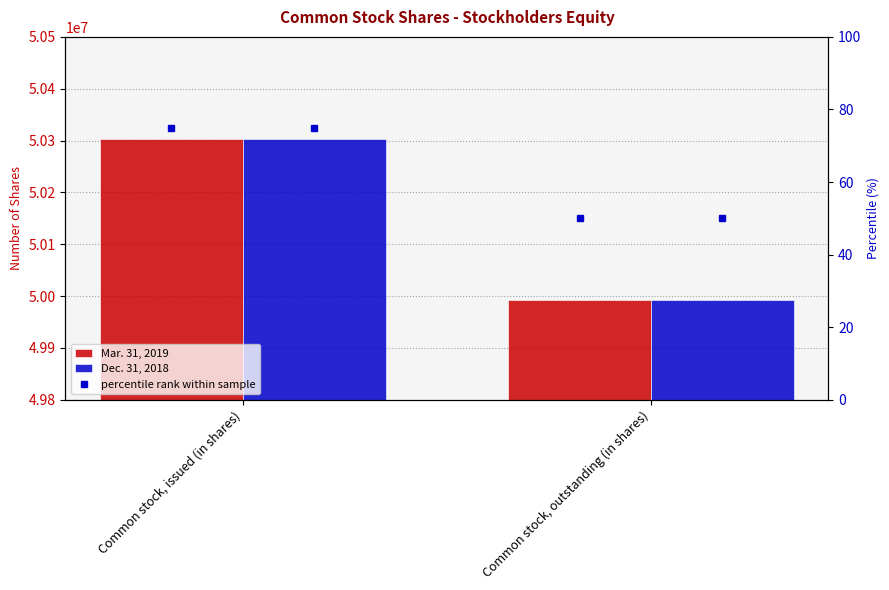

Reading left to right, transcribe all the data shown in this chart.

Mar. 31, 2019: Common stock, issued (in shares)=50302215	Common stock, outstanding (in shares)=49993219
Dec. 31, 2018: Common stock, issued (in shares)=50302215	Common stock, outstanding (in shares)=49993219